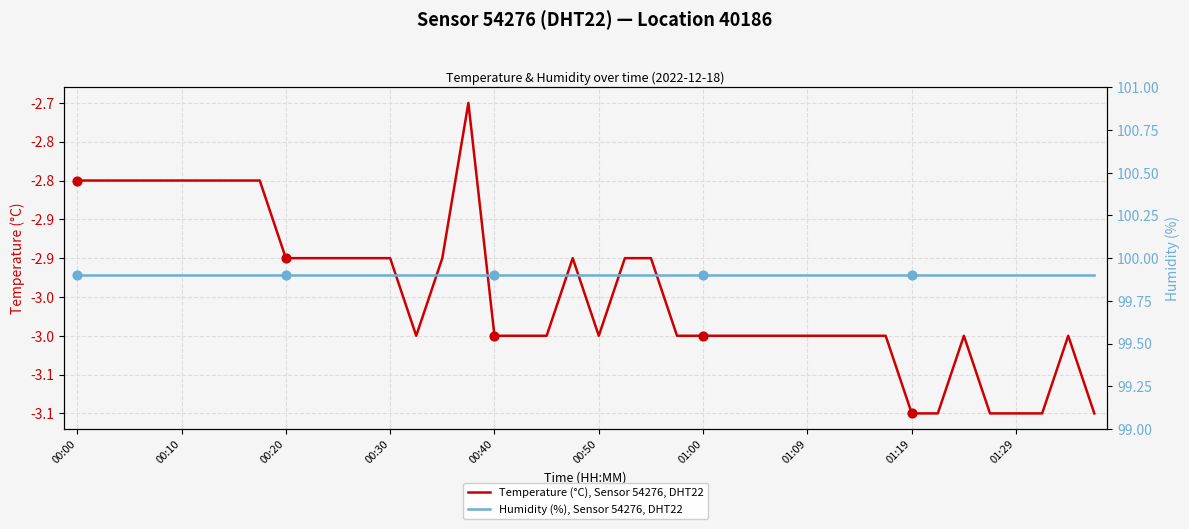

What is the total value across all series at 00:00?

97.1